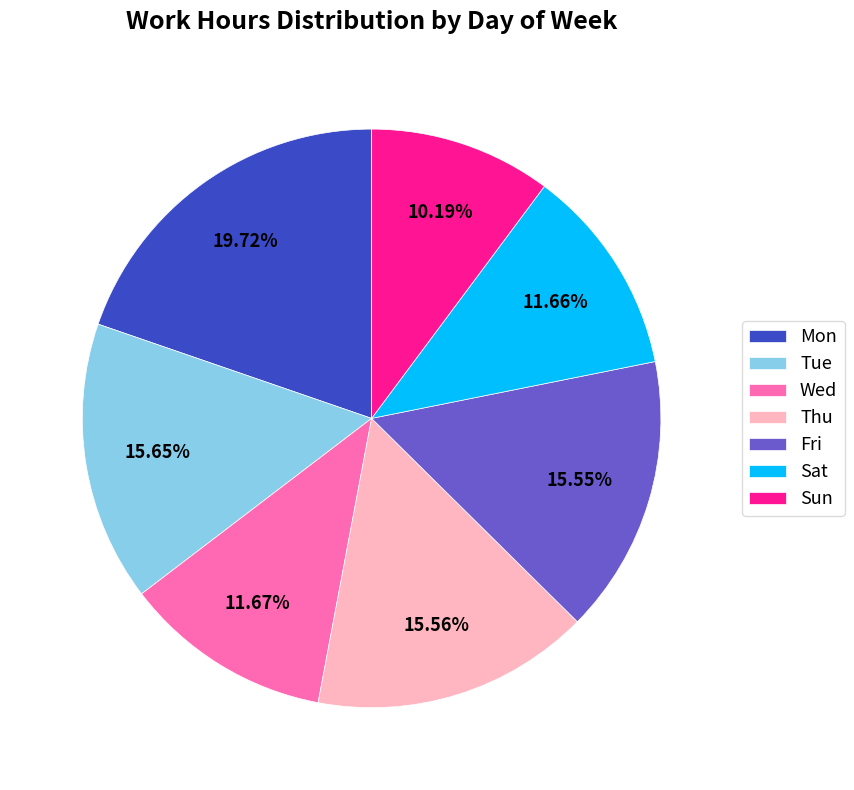

What is the largest slice in the pie chart?

Mon